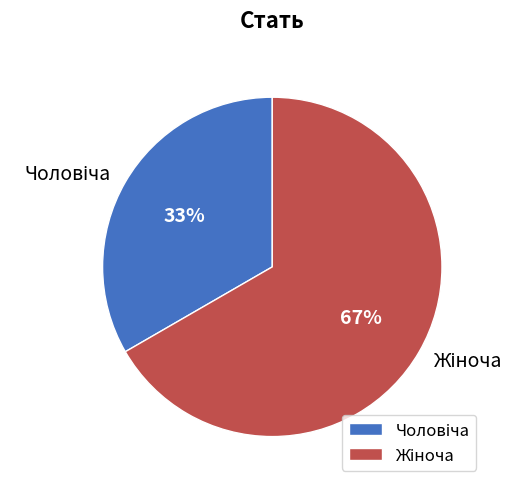

To the nearest percent, what is the average slice percentage?

50%